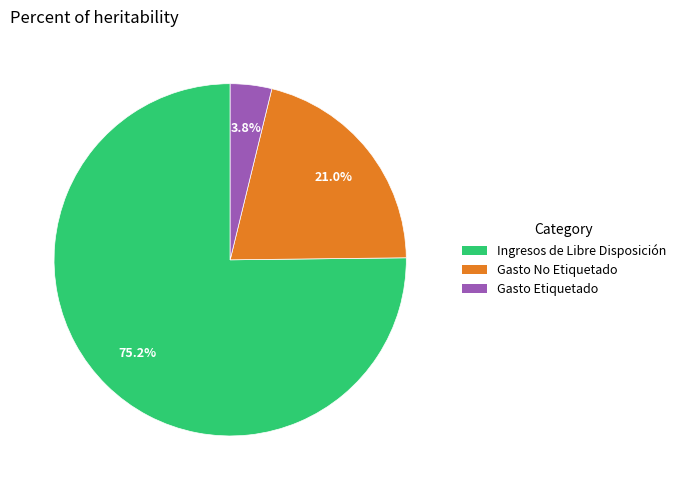

What is the majority slice?

Ingresos de Libre Disposición